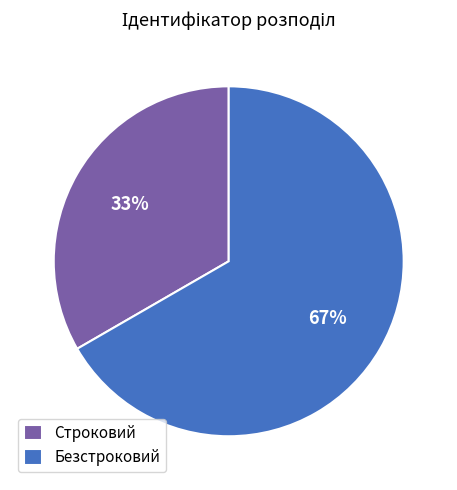

Count the number of slices in the pie.

2